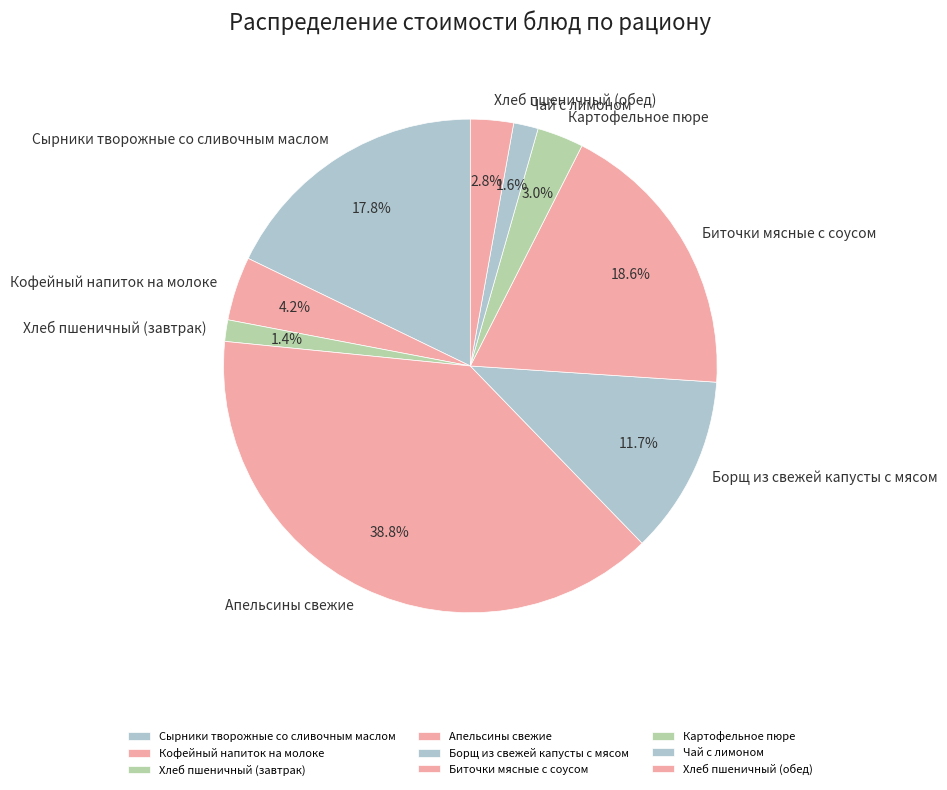

Which slice is the largest?

Апельсины свежие